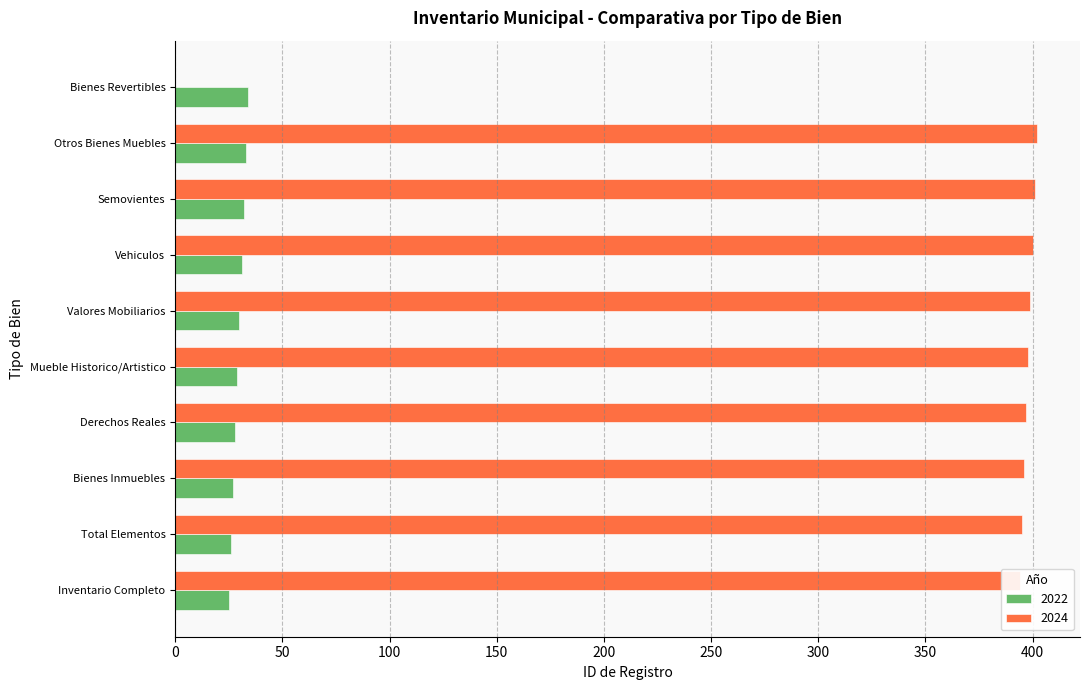

What is the total value across all series at Vehiculos?

431